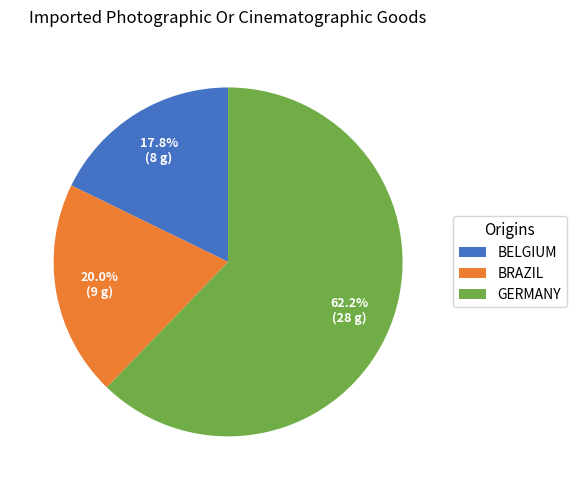

Which slice represents more than half of the pie?

GERMANY